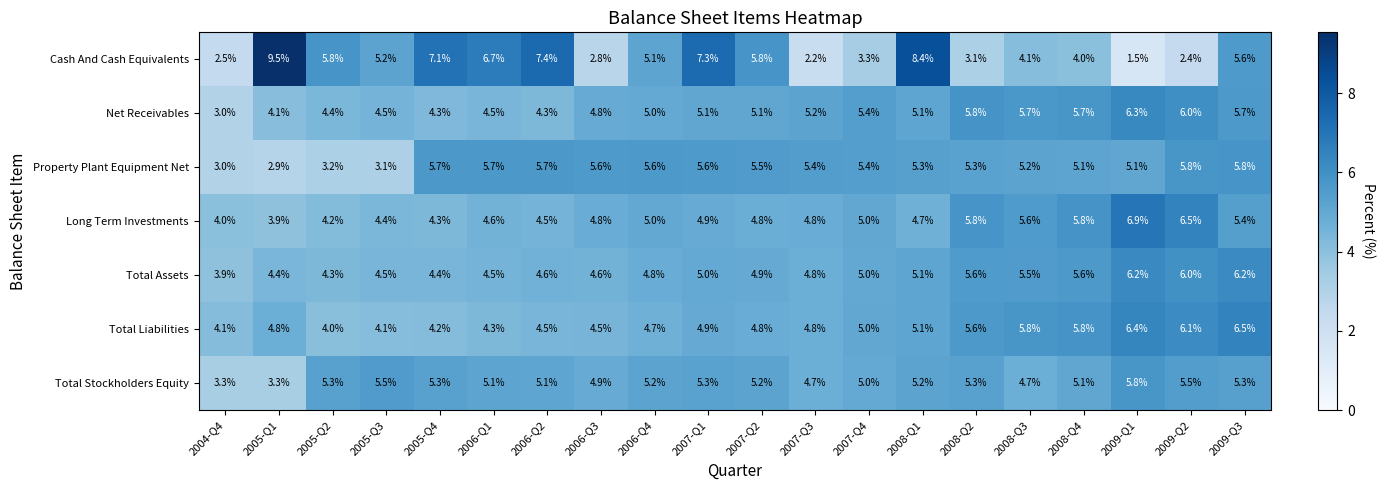

At 2009-Q1, list the series in order from smallest to largest.

Cash And Cash Equivalents, Property Plant Equipment Net, Total Stockholders Equity, Total Assets, Net Receivables, Total Liabilities, Long Term Investments